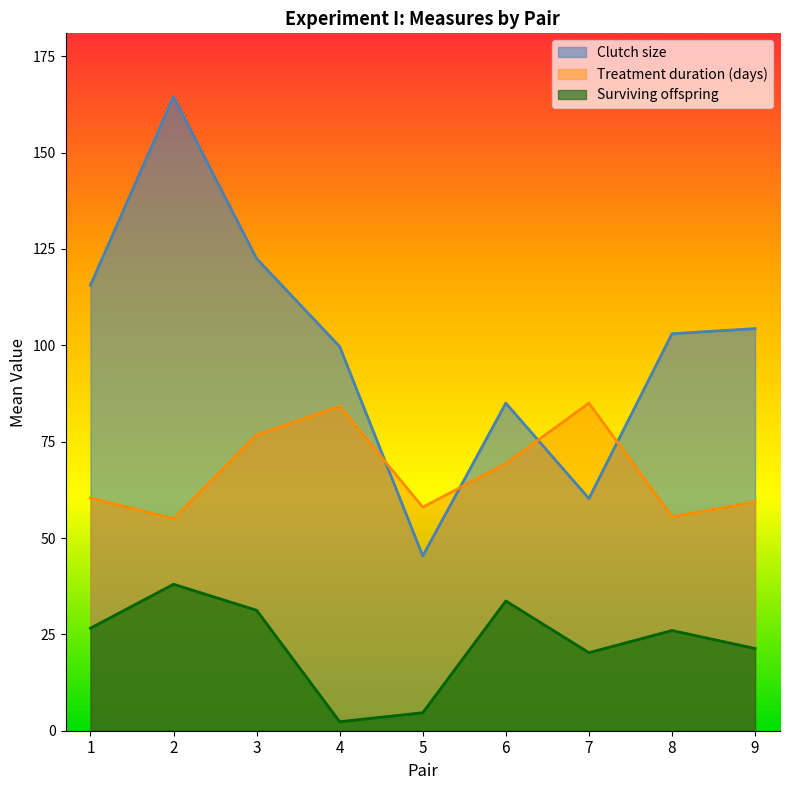

What is the maximum value shown in the chart?

164.5